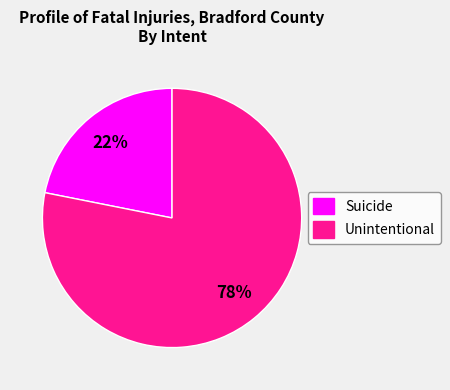

What percentage is the Unintentional slice, to the nearest percent?

78%